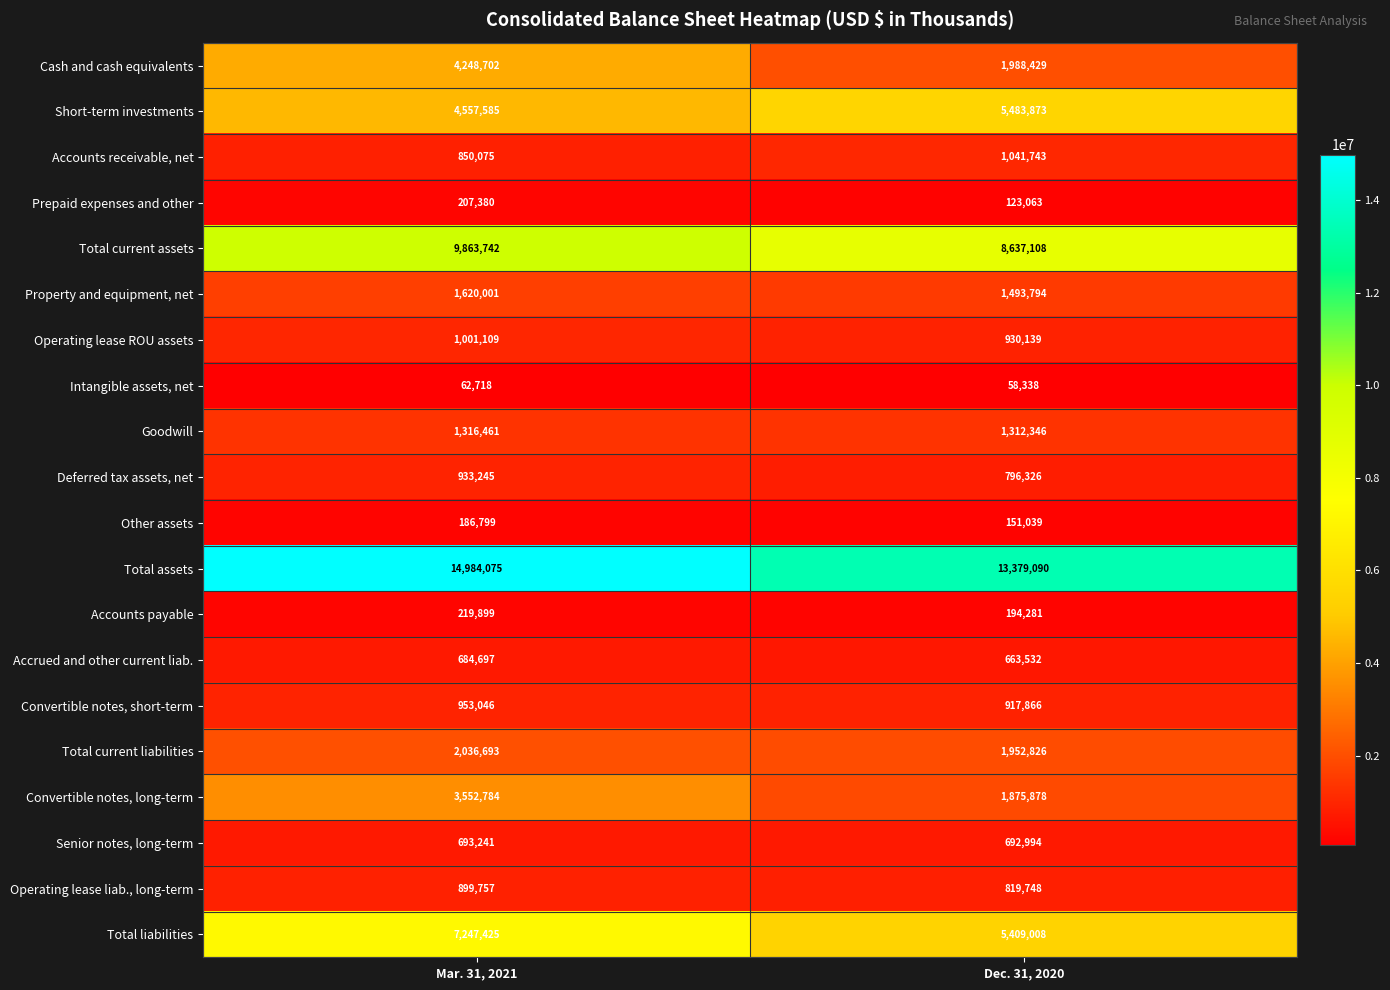

What is the spread (max minus min) of values at Mar. 31, 2021?

14921357